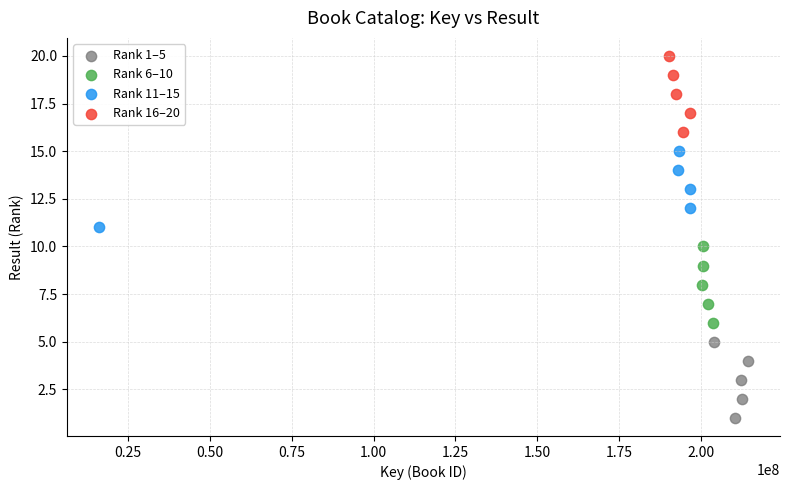

Which series reaches the minimum Y coordinate?

Rank 1–5